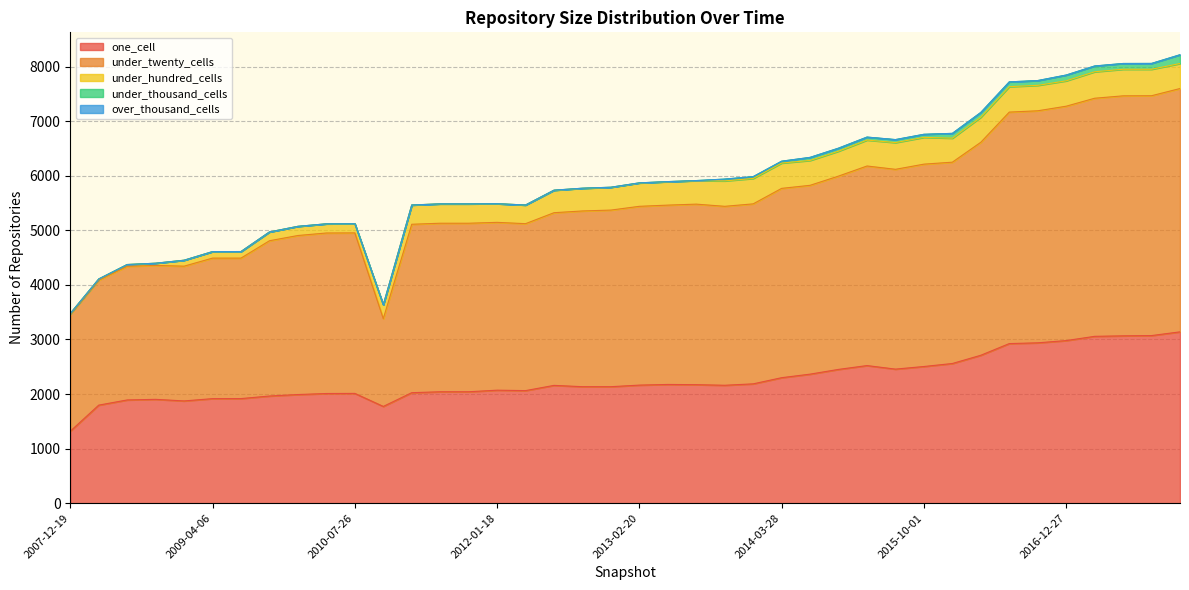

At 2012-07-13, list the series in order from smallest to largest.

over_thousand_cells, under_thousand_cells, under_hundred_cells, one_cell, under_twenty_cells